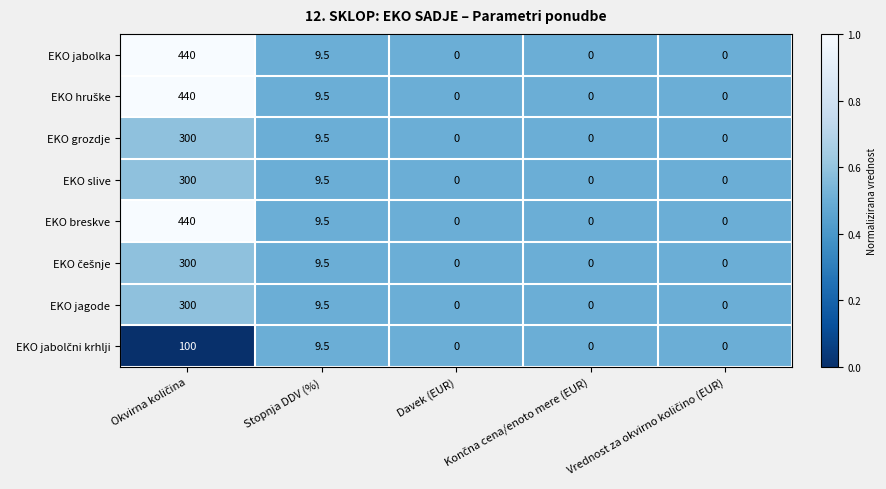

True or false: EKO slive has a value of 6.3 at Stopnja DDV (%).

False